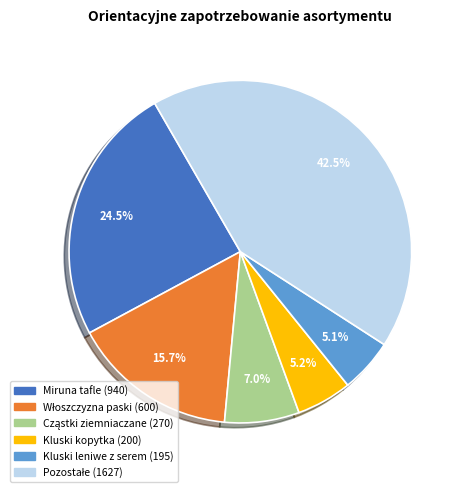

Is there a majority slice in this chart?

No